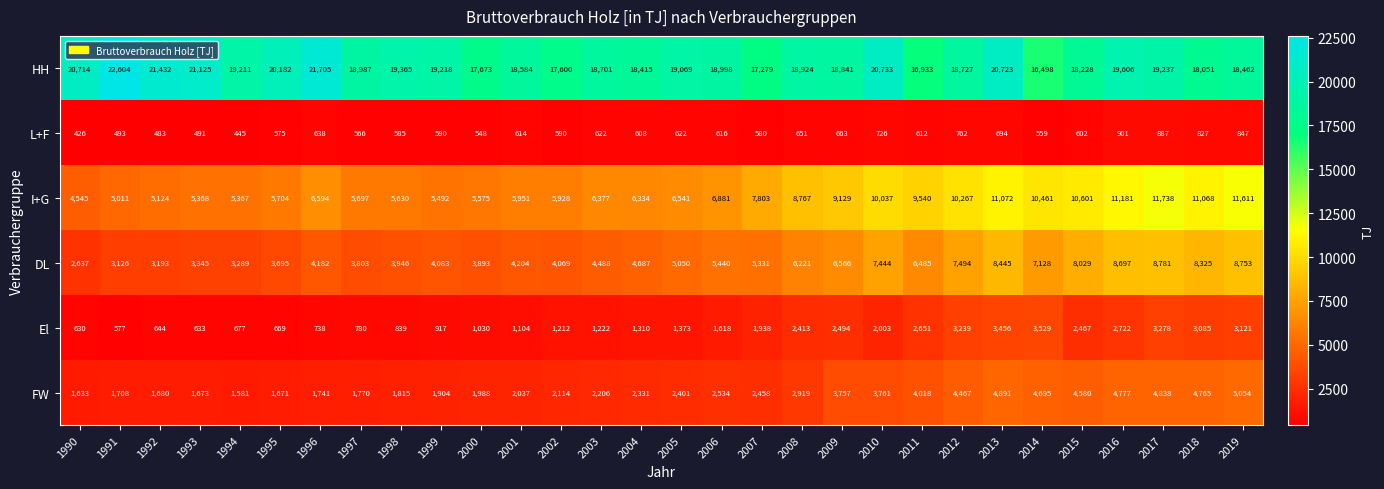

Rank the series by their maximum value, from highest to lowest.

HH, I+G, DL, FW, El, L+F